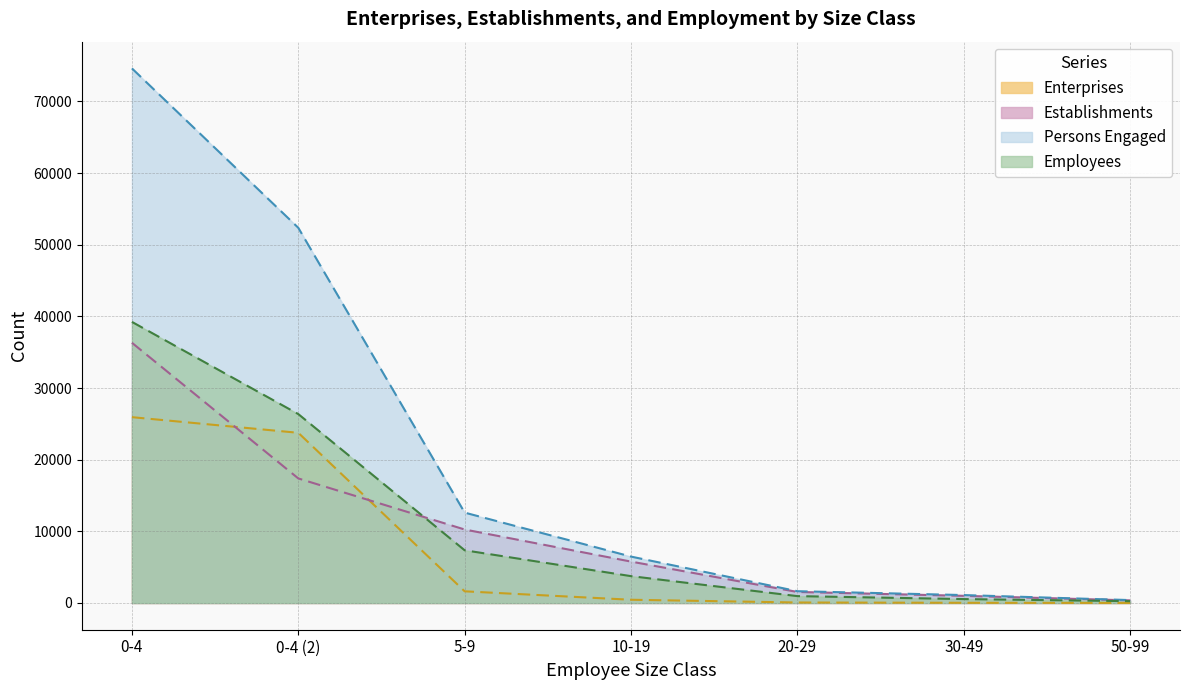

True or false: Persons Engaged has more than 2 interior local peaks.

False